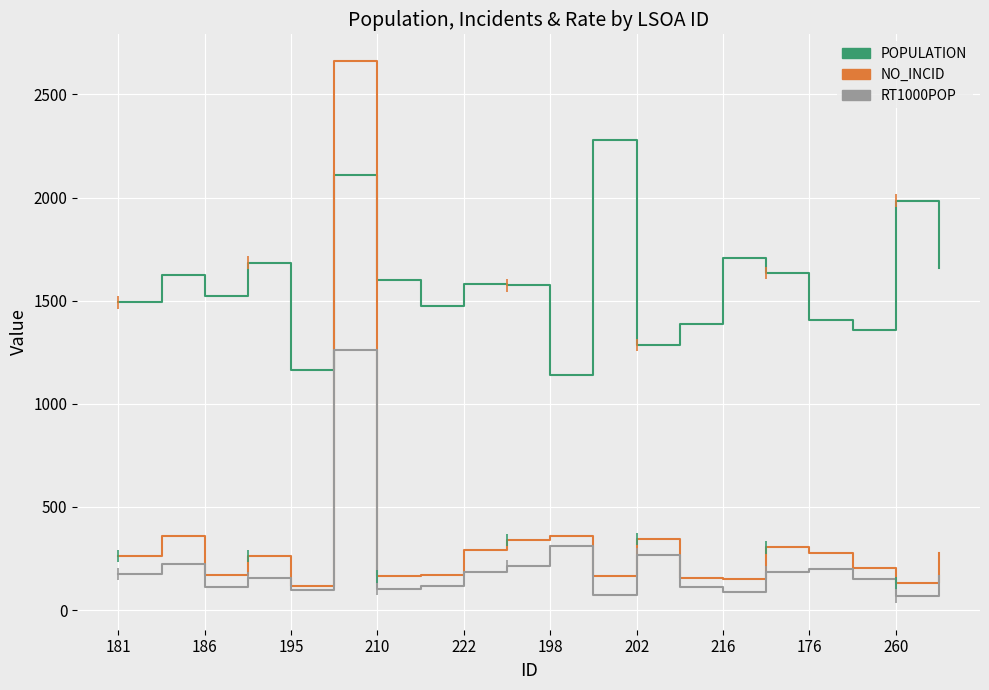

At how many categories does at least one series exceed 610?

20